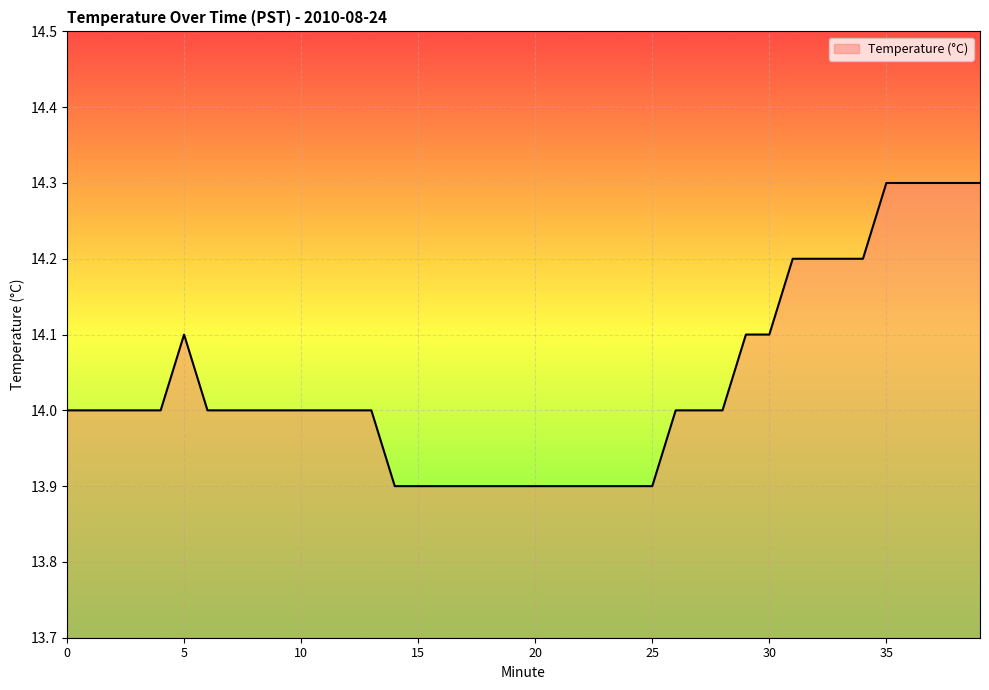

How many lines are shown in the chart?

1